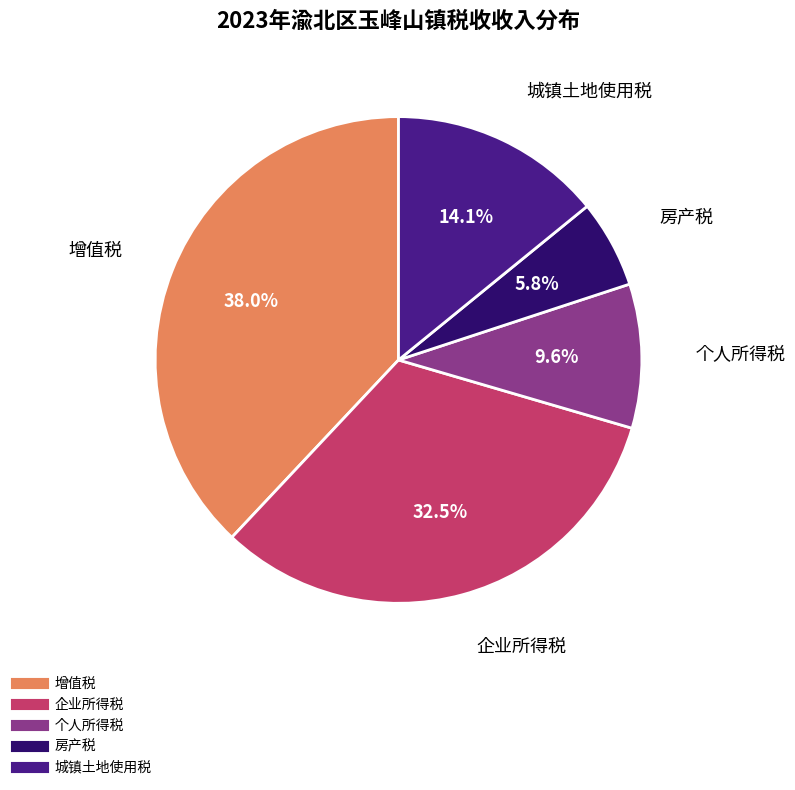

To the nearest percent, what is the difference between the 个人所得税 and 房产税 slice percentages?

4%